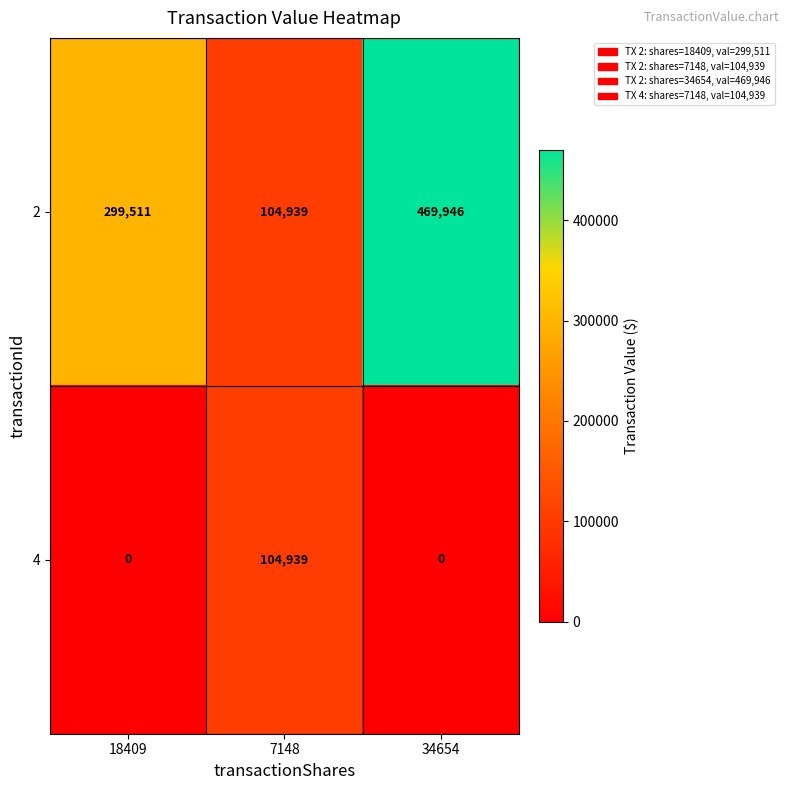

At which category is the sum across all series the highest?

34654